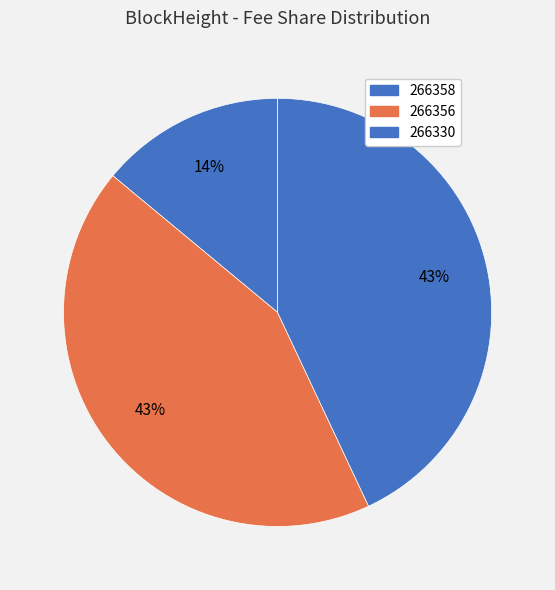

To the nearest percent, what portion does 266330 represent?

43%